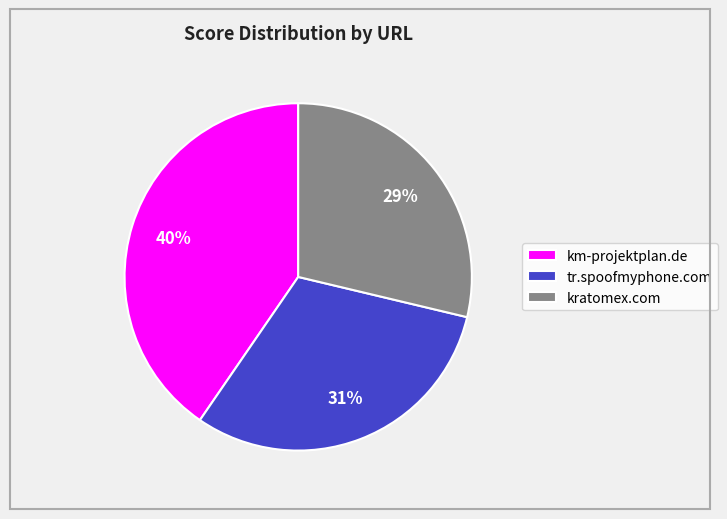

Count the number of slices in the pie.

3